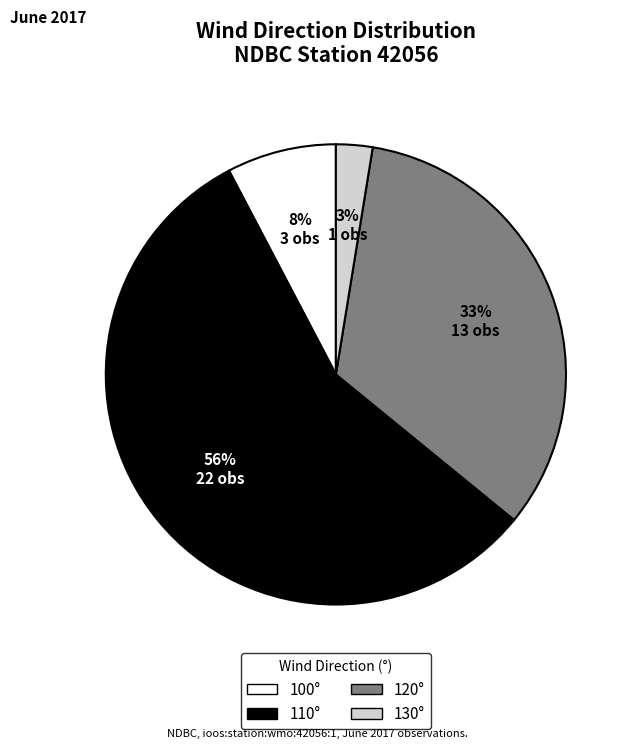

To the nearest percent, what is the average slice percentage?

25%